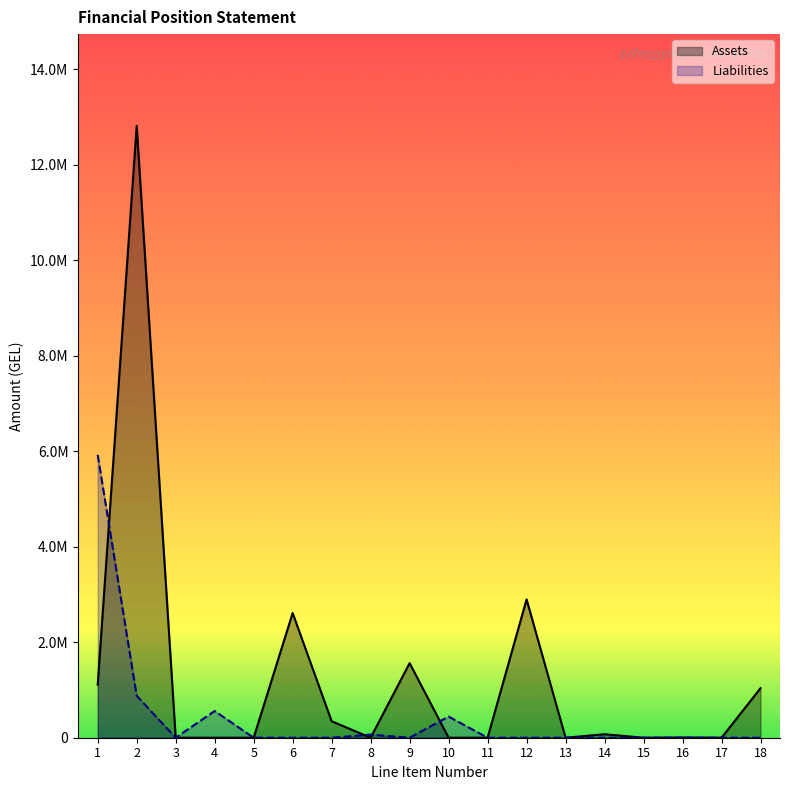

At which category is the sum across all series the highest?

2